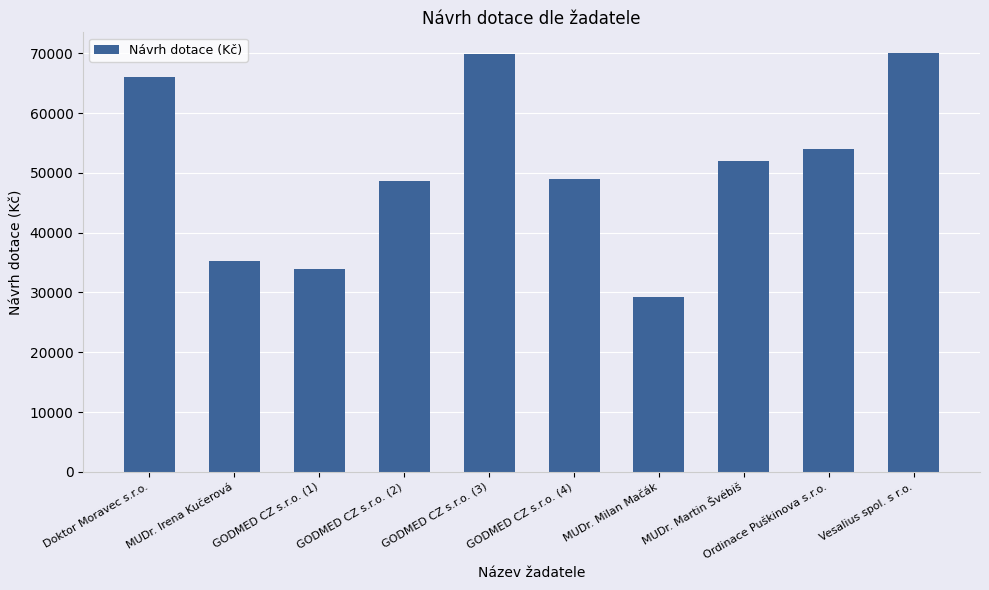

What is the greatest value displayed?

70000